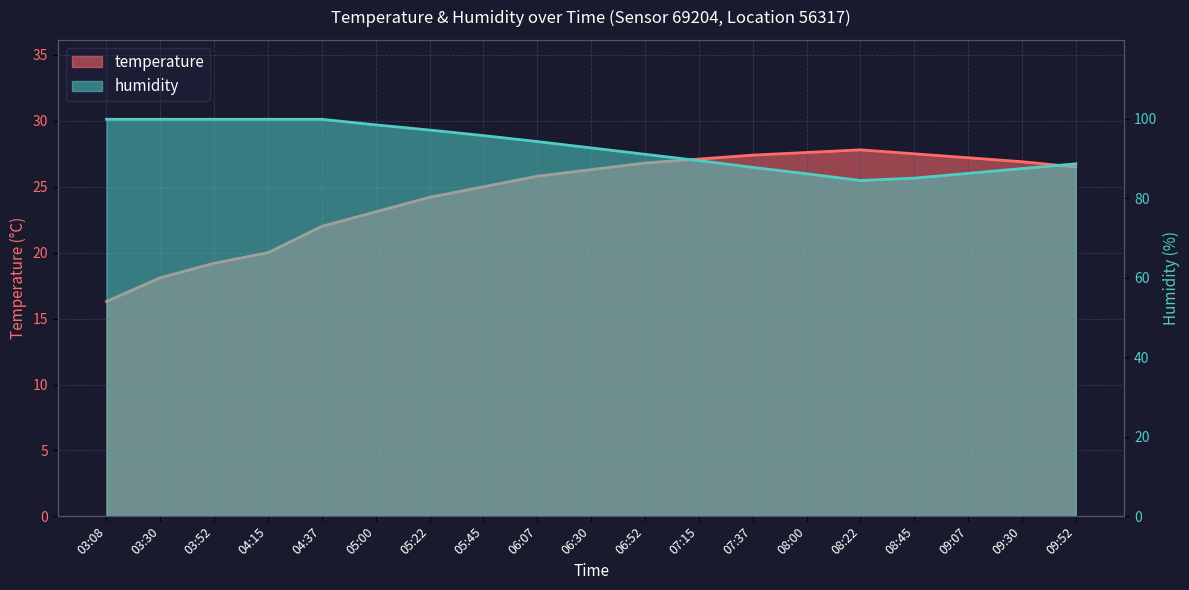

Rank the series by their maximum value, from lowest to highest.

temperature_line, humidity_line